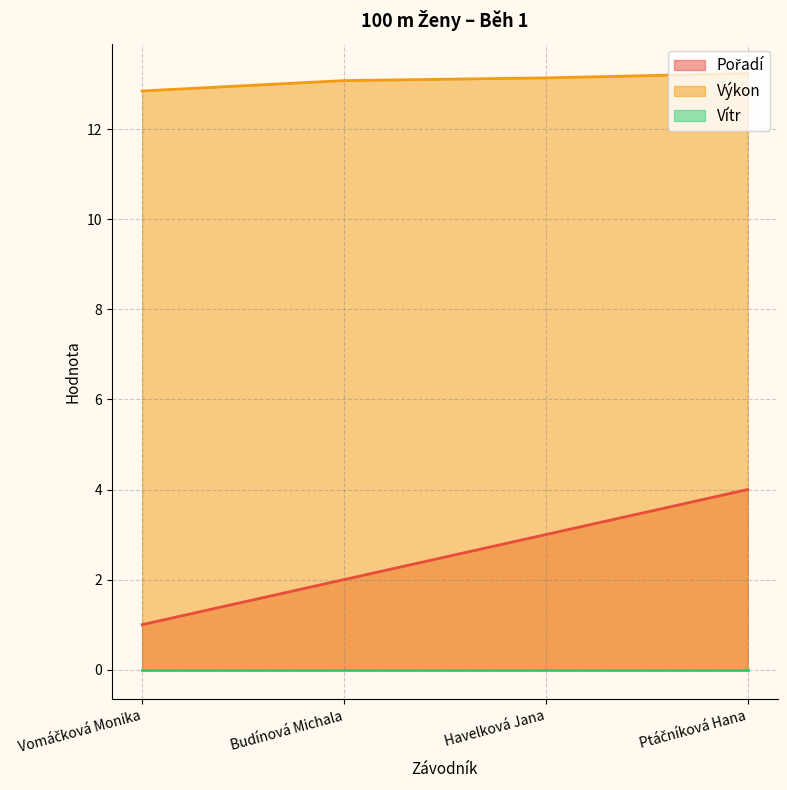

Does the chart have visible grid lines?

Yes